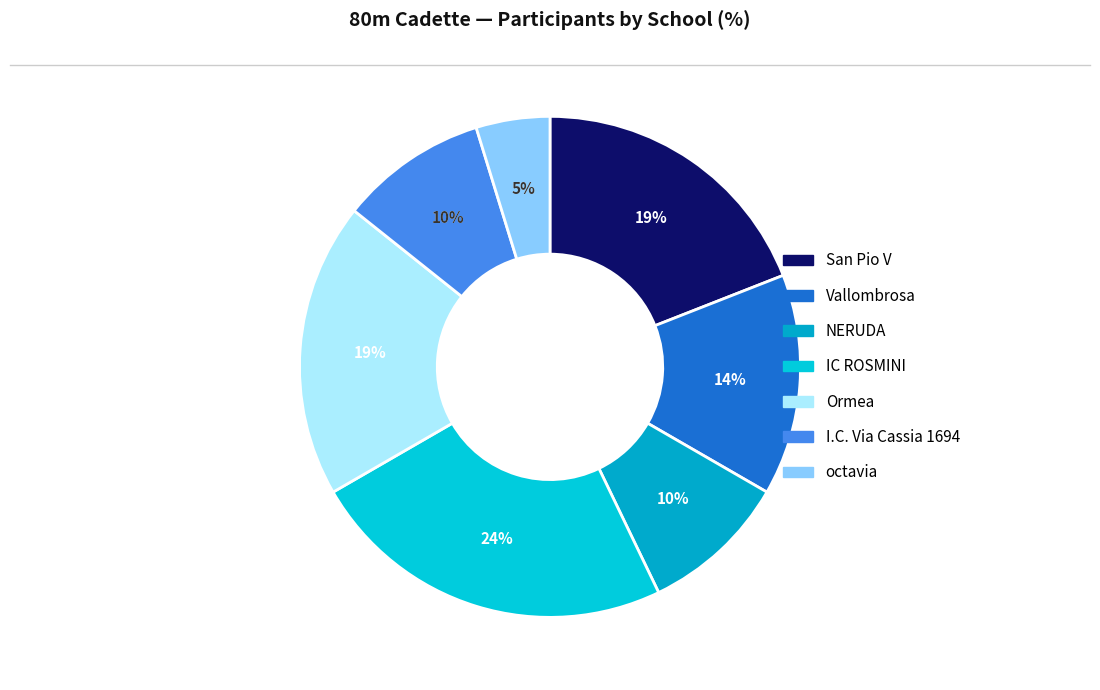

Count the number of slices in the pie.

7